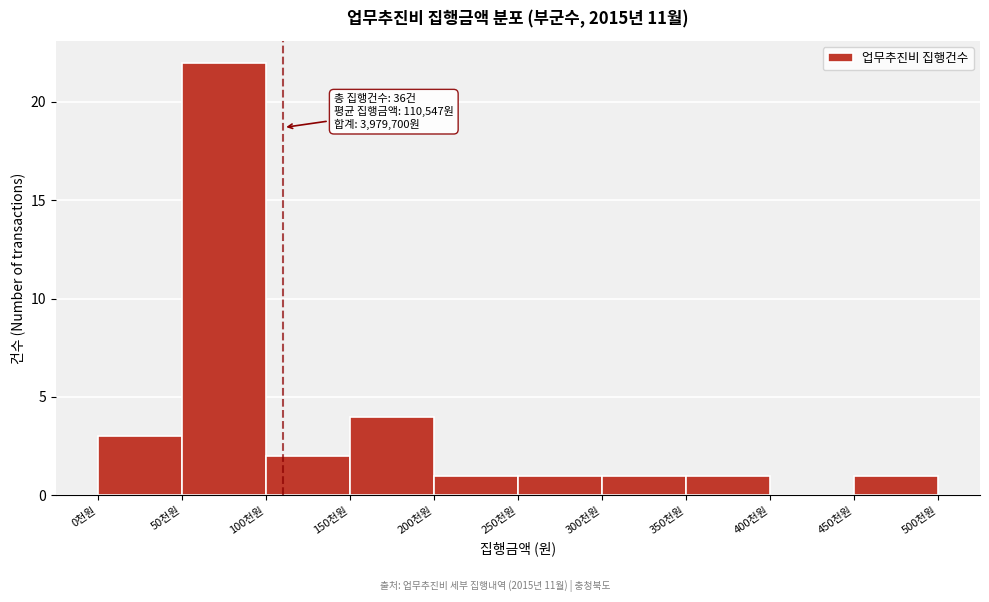

Reading left to right, extract all data points from this chart.

0천원=3	50천원=22	100천원=2	150천원=4	200천원=1	250천원=1	300천원=1	350천원=1	400천원=0	450천원=1